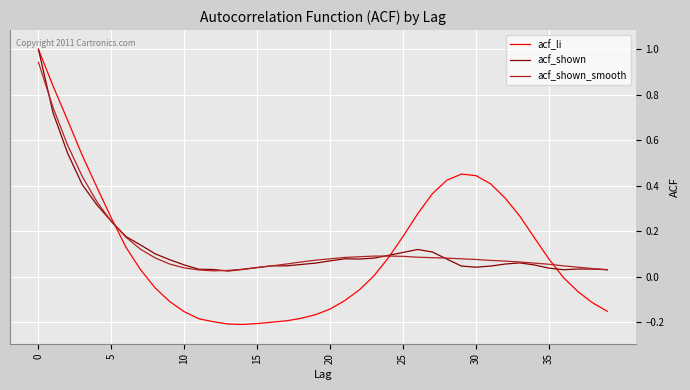

What is the highest value of the acf_li series?

1.0